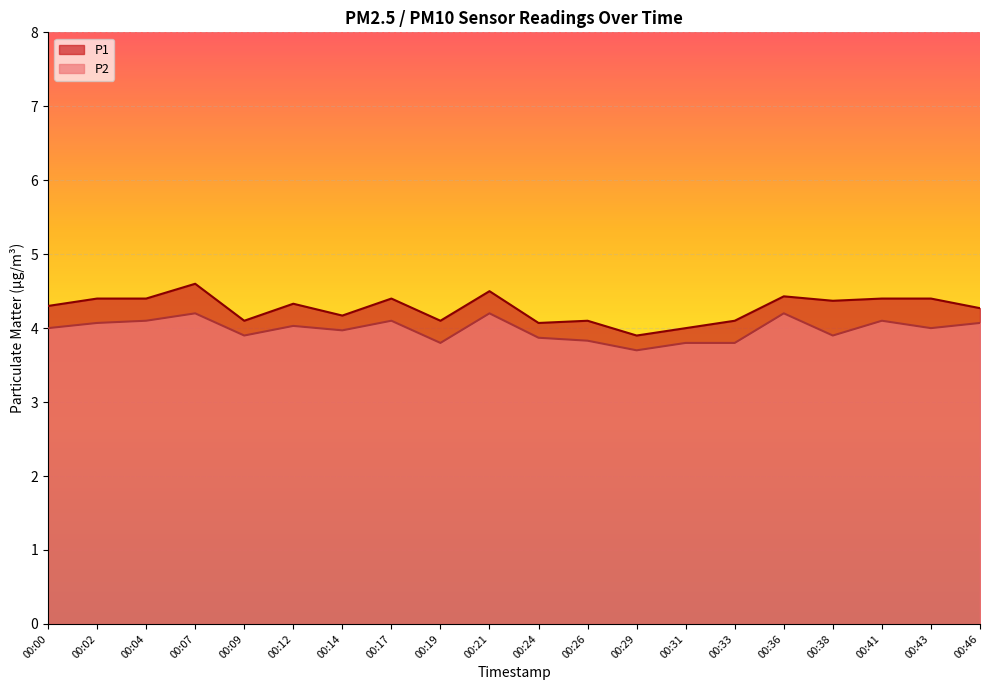

List the series in order of their overall mean, lowest first.

P2, P1